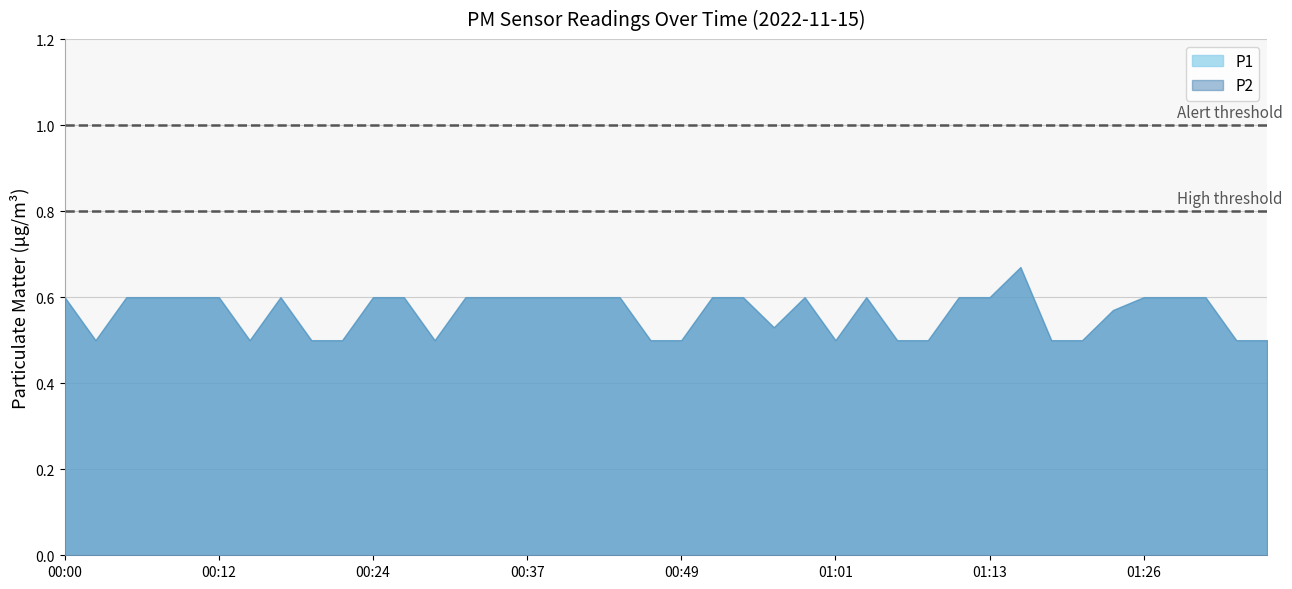

How many P2 values are between 0 and 1?

40